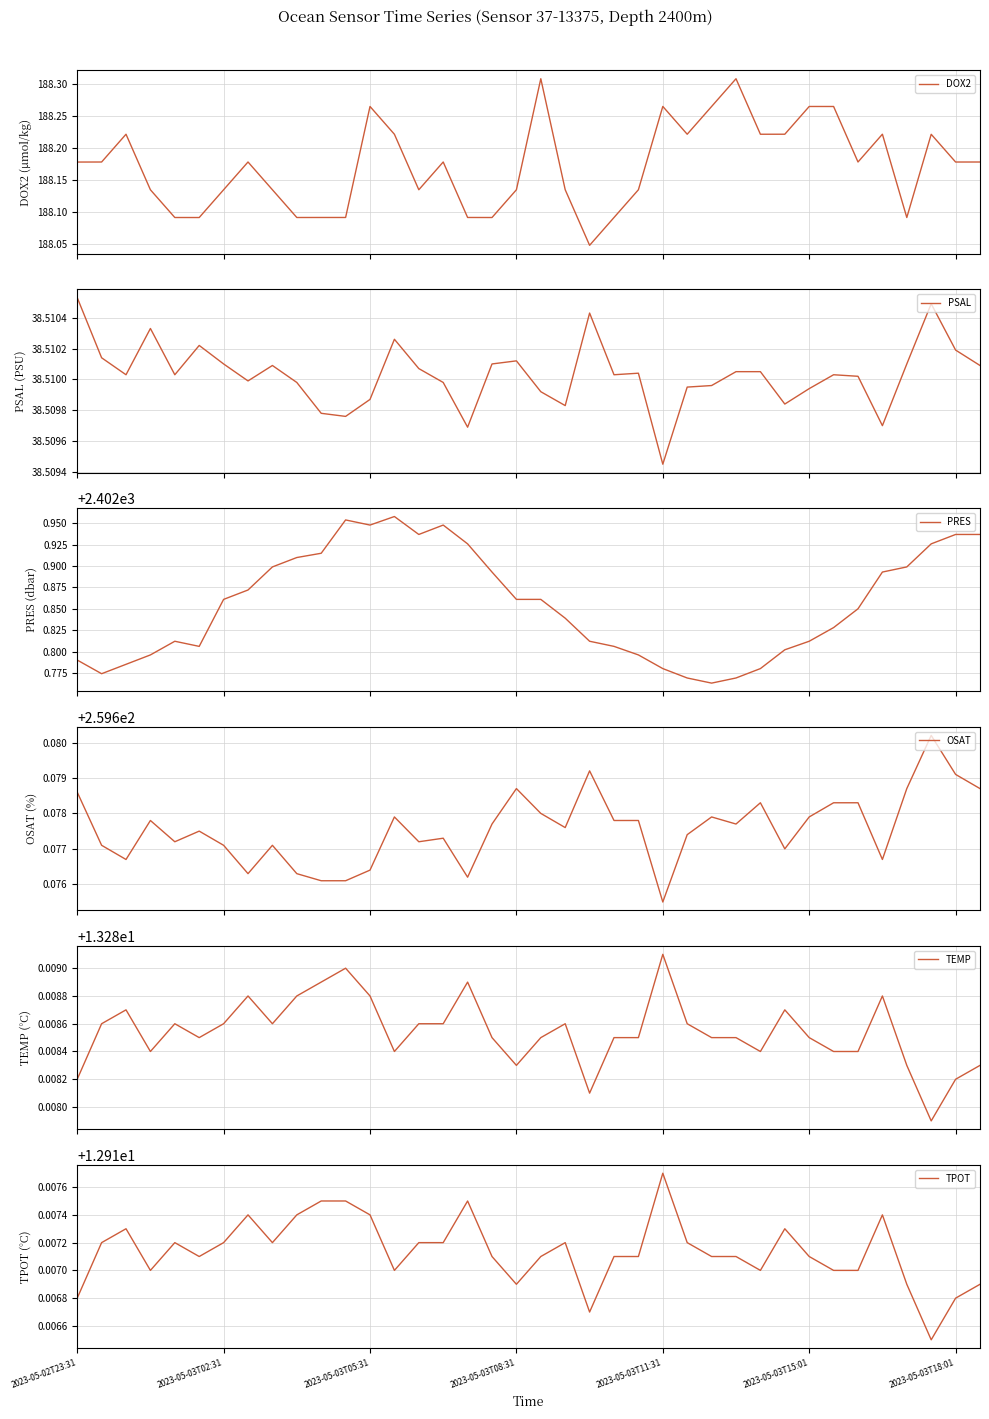

What are all the series names shown in the legend?

DOX2, PSAL, PRES, OSAT, TEMP, TPOT